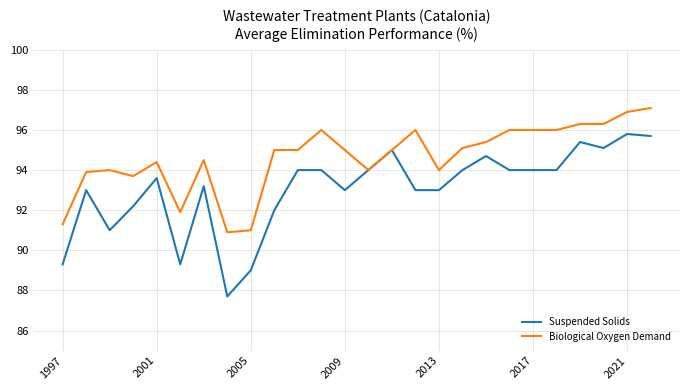

How many lines are shown in the chart?

2